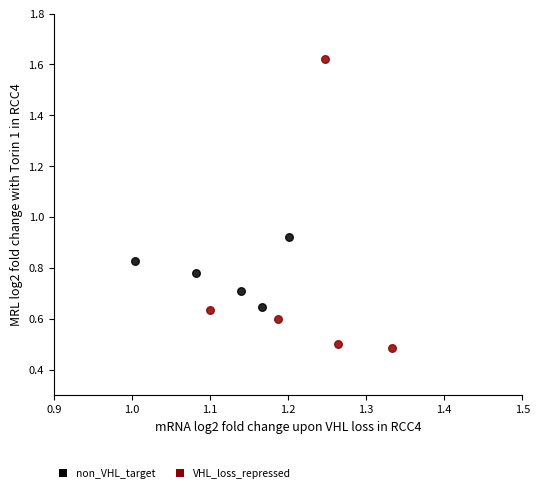

Which series contains the highest Y value?

VHL_loss_repressed